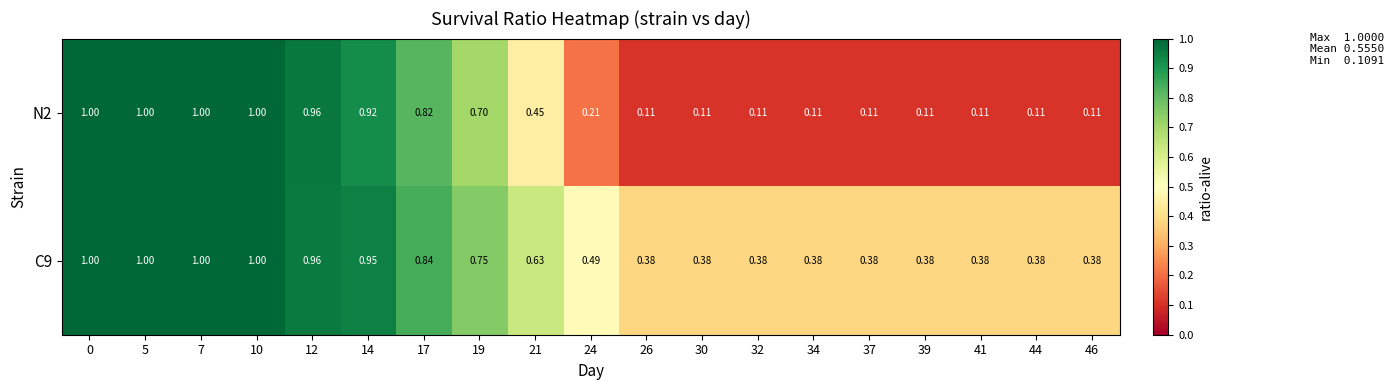

Is the value of N2 at 30 greater than the value of C9 at 0?

No